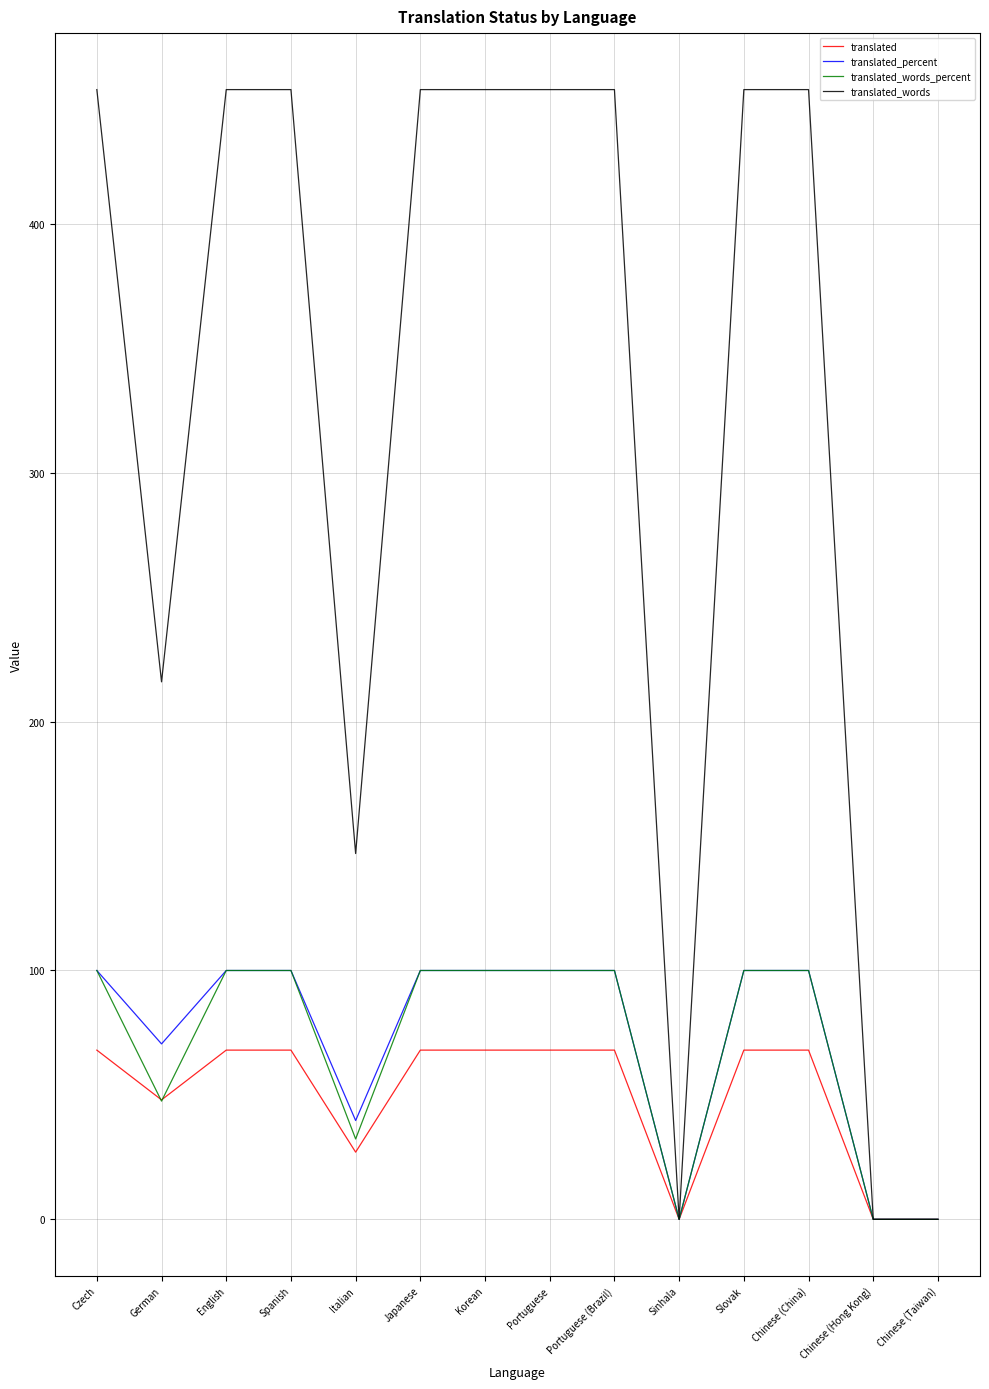

How many lines are shown in the chart?

4